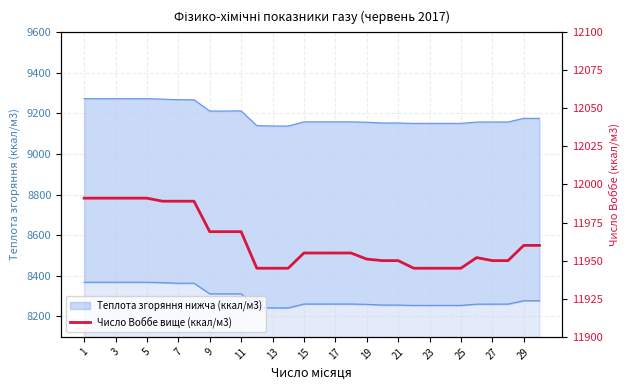

Which has a higher value, 1 or 19?

1